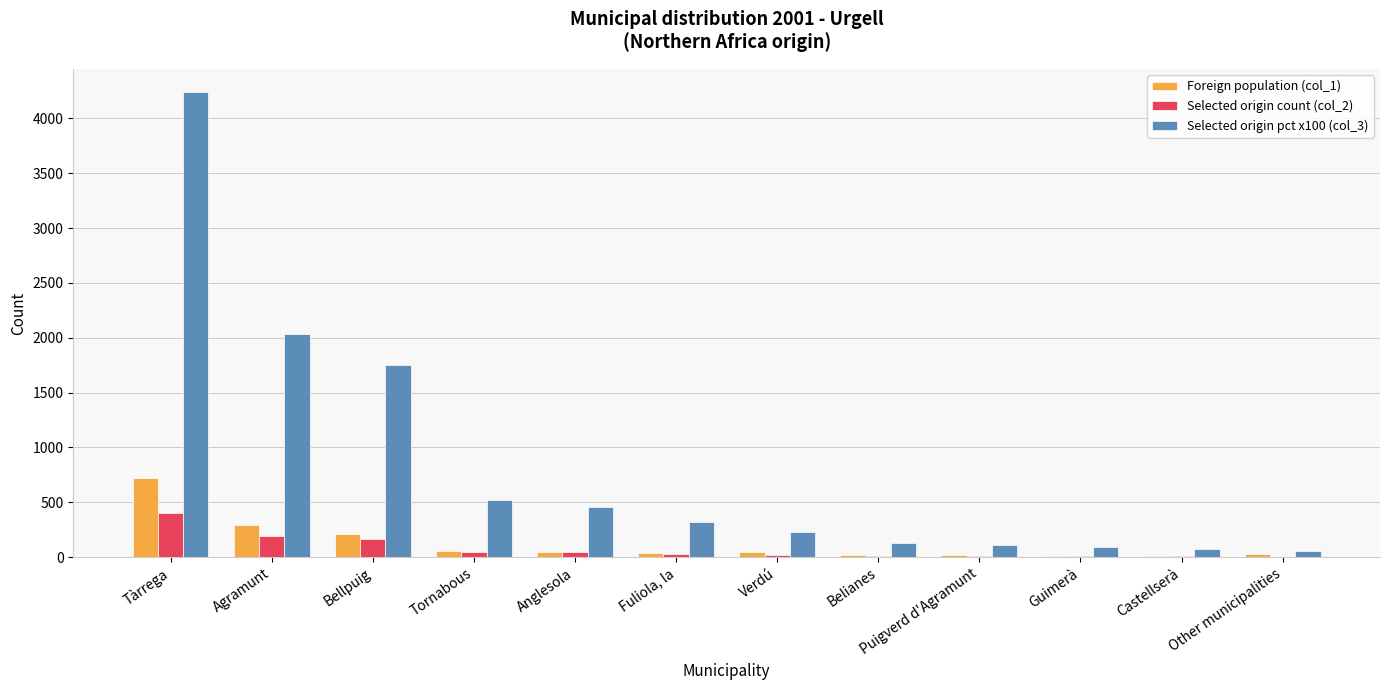

At which label does Selected origin pct x100 (col_3) reach its peak?

Tàrrega